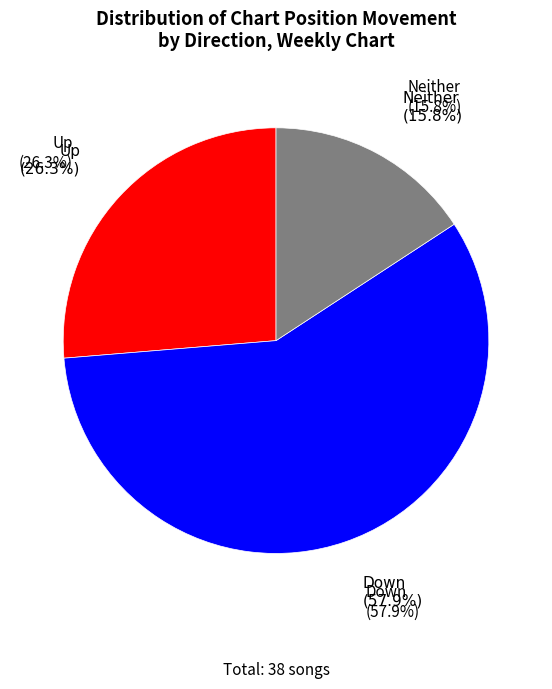

How many segments does this pie chart have?

3